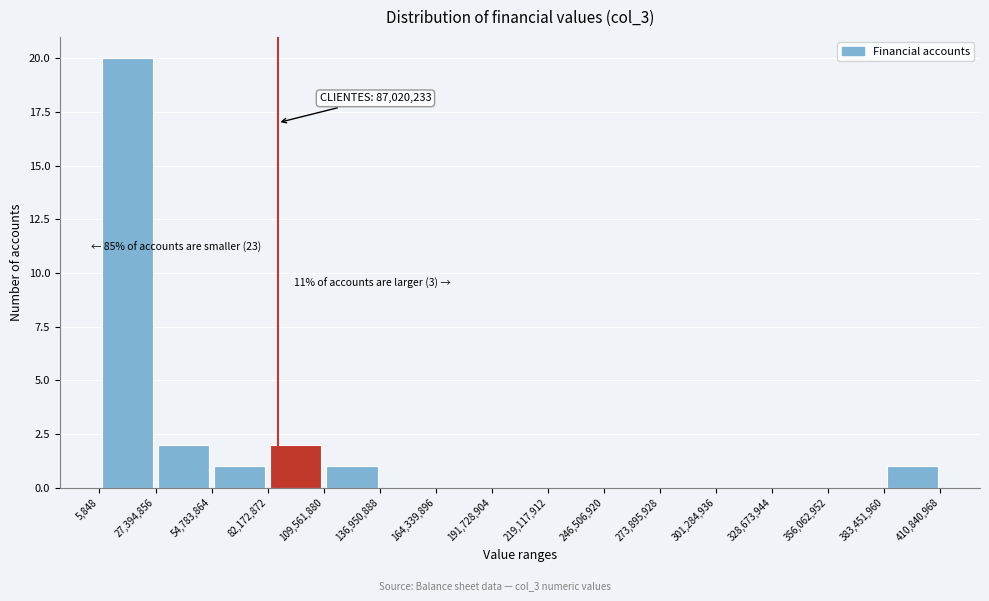

Over which range of the x-axis is the bar tallest?

5,848 to 27,394,856